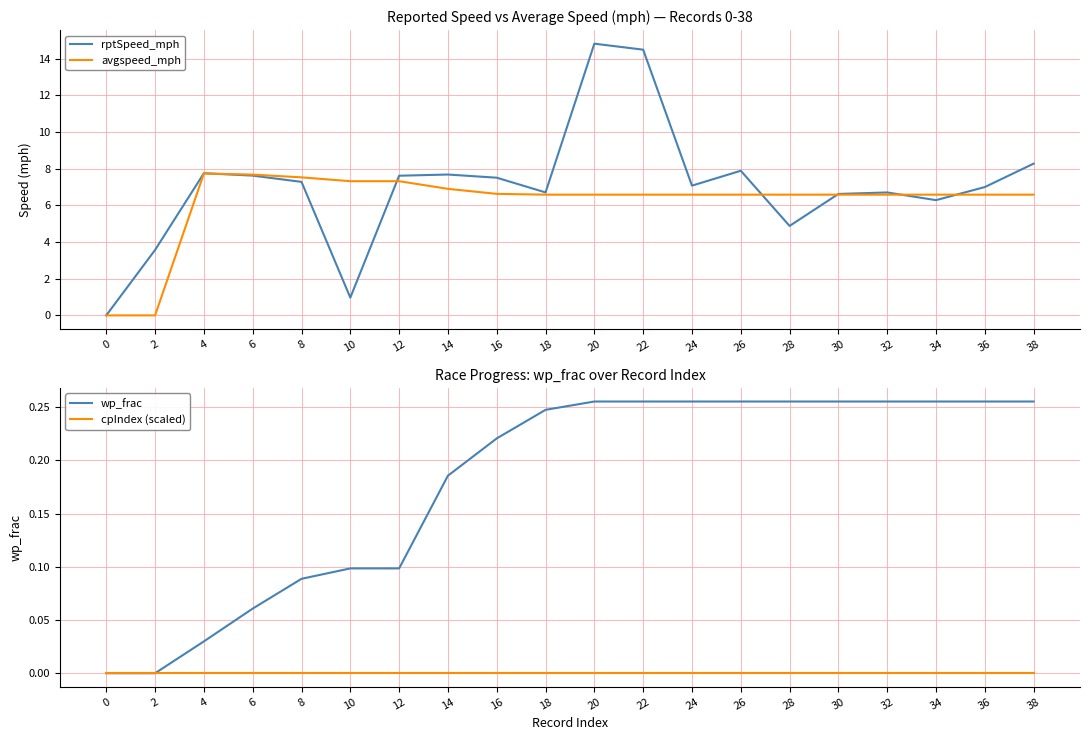

What is the total value across all series at 22?

21.3